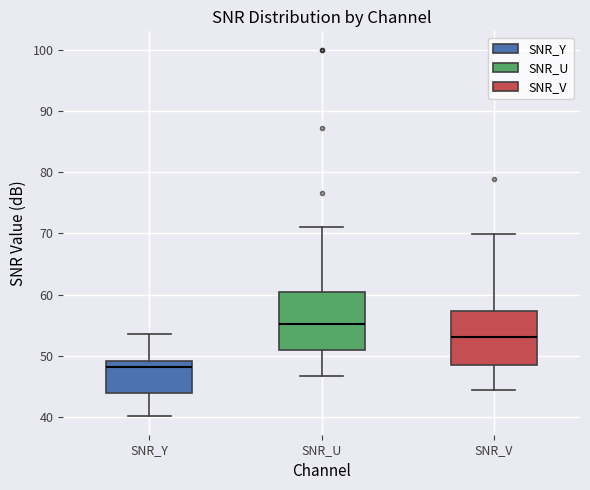

Reading left to right, read every box against the y-axis: the position of its median line, the range the box covers, and the ends of its whiskers. The values are not printed on the chart, so give them approximately, as read against the axis.

SNR_Y: median 48, box 44 to 49, whiskers 40 to 54
SNR_U: median 55, box 51 to 60, whiskers 47 to 71
SNR_V: median 53, box 49 to 57, whiskers 44 to 70